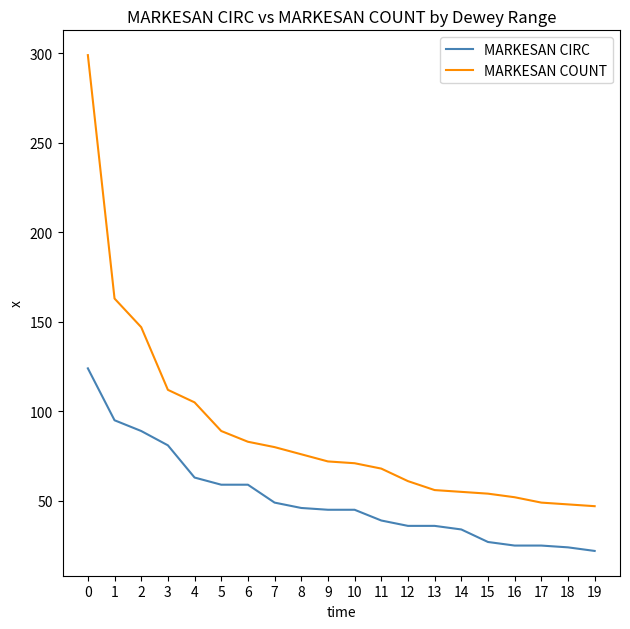

Which series has the largest total across all categories?

MARKESAN COUNT